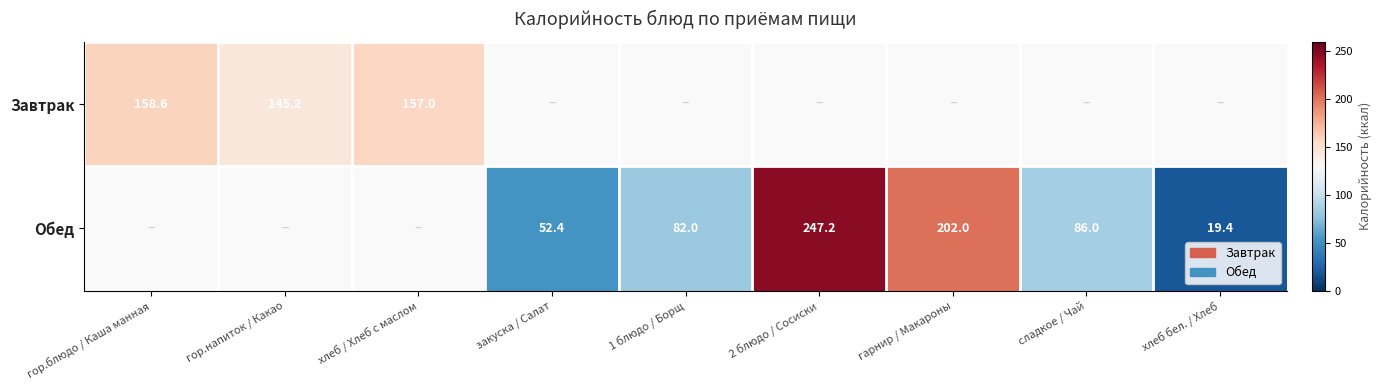

Which series changed the most between закуска / Салат and сладкое / Чай?

Обед